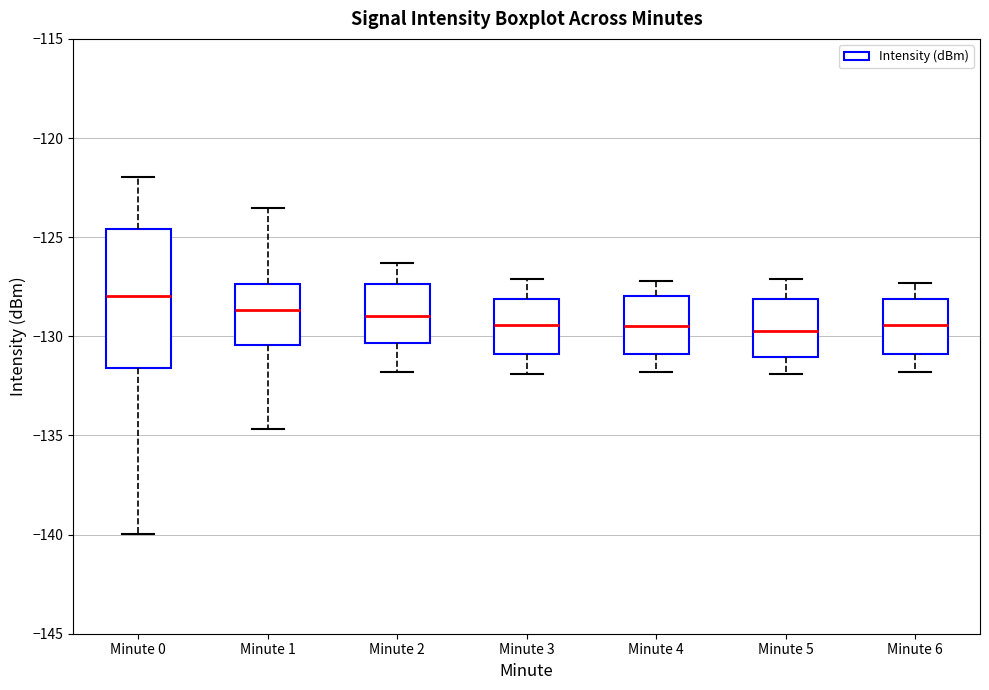

Reading left to right, read every box against the y-axis: the position of its median line, the range the box covers, and the ends of its whiskers. The values are not printed on the chart, so give them approximately, as read against the axis.

Minute 0: median -128.0, box -131.5 to -124.5, whiskers -140.0 to -122.0
Minute 1: median -128.5, box -130.5 to -127.5, whiskers -134.5 to -123.5
Minute 2: median -129.0, box -130.5 to -127.5, whiskers -132.0 to -126.5
Minute 3: median -129.5, box -131.0 to -128.0, whiskers -132.0 to -127.0
Minute 4: median -129.5, box -131.0 to -128.0, whiskers -132.0 to -127.0
Minute 5: median -129.5, box -131.0 to -128.0, whiskers -132.0 to -127.0
Minute 6: median -129.5, box -131.0 to -128.0, whiskers -132.0 to -127.5